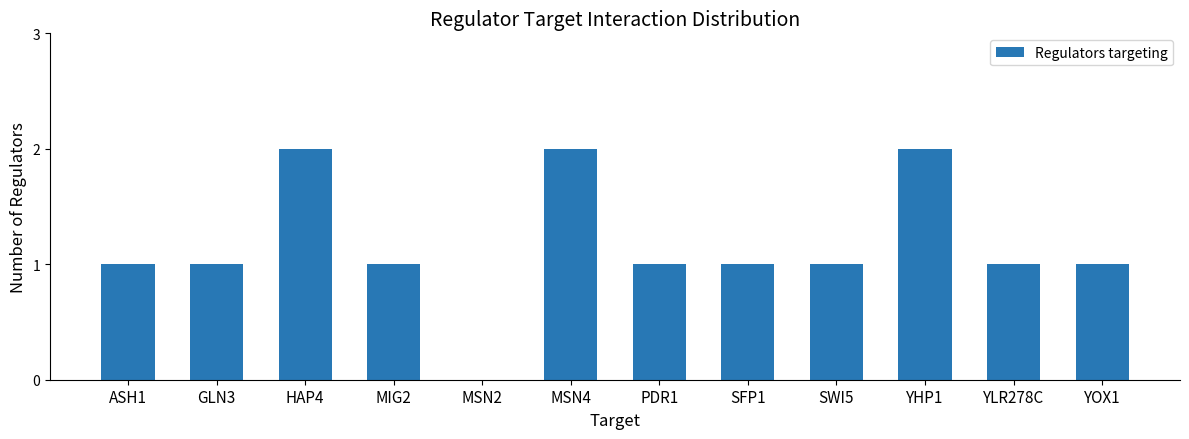

What is the sum of all values?

14